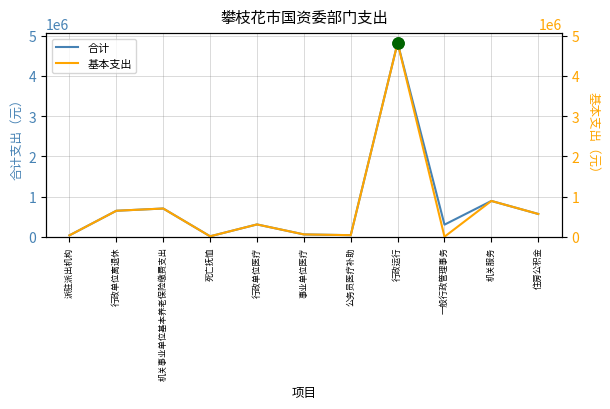

Reading left to right, transcribe all the data shown in this chart.

合计: 派驻派出机构=34000.0	行政单位离退休=645697.3	机关事业单位基本养老保险缴费支出=701604.3	死亡抚恤=10518.0	行政单位医疗=305621.8	事业单位医疗=57371.8	公务员医疗补助=38400.0	行政运行=4823263.7	一般行政管理事务=300000.0	机关服务=889964.8	住房公积金=565704.3
基本支出: 派驻派出机构=34000.0	行政单位离退休=645697.3	机关事业单位基本养老保险缴费支出=701604.3	死亡抚恤=10518.0	行政单位医疗=305621.8	事业单位医疗=57371.8	公务员医疗补助=38400.0	行政运行=4823263.7	一般行政管理事务=0.0	机关服务=889964.8	住房公积金=565704.3